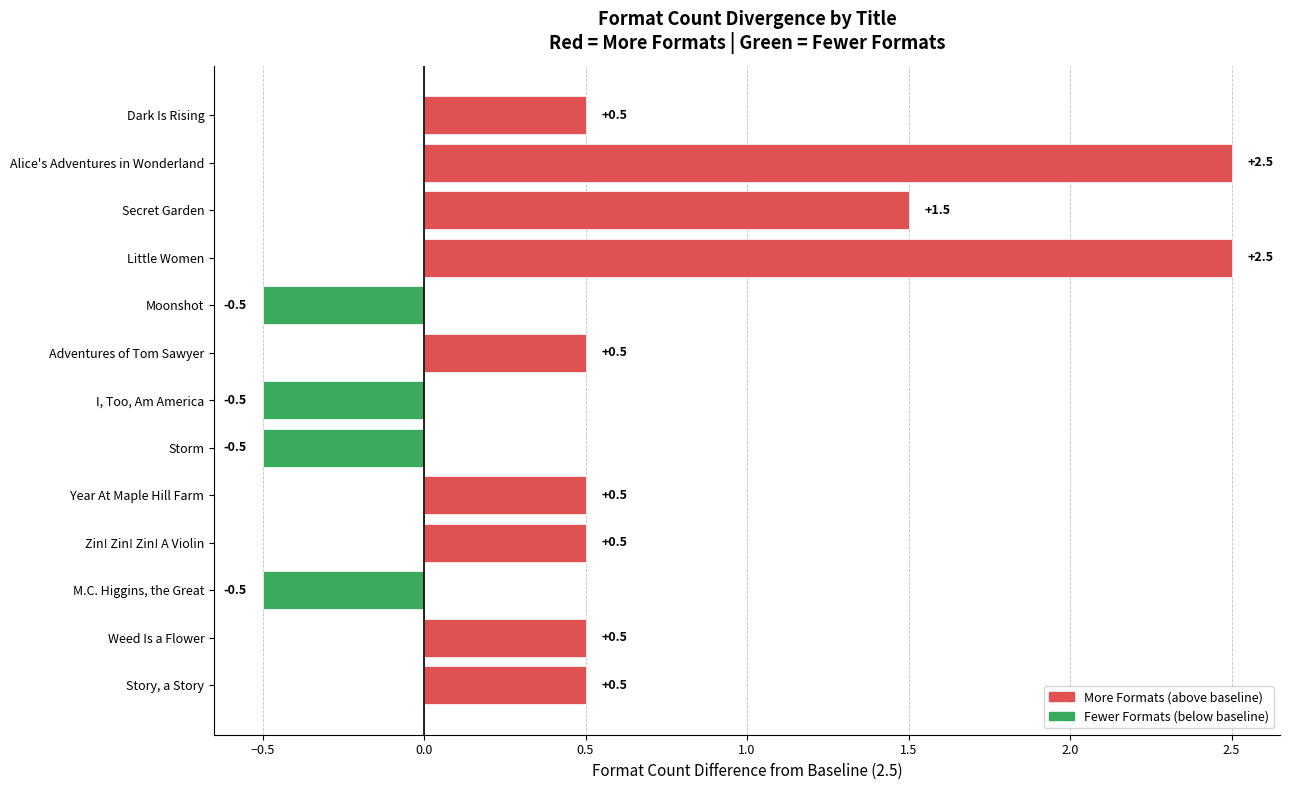

What is the minimum value shown in the chart?

-0.5